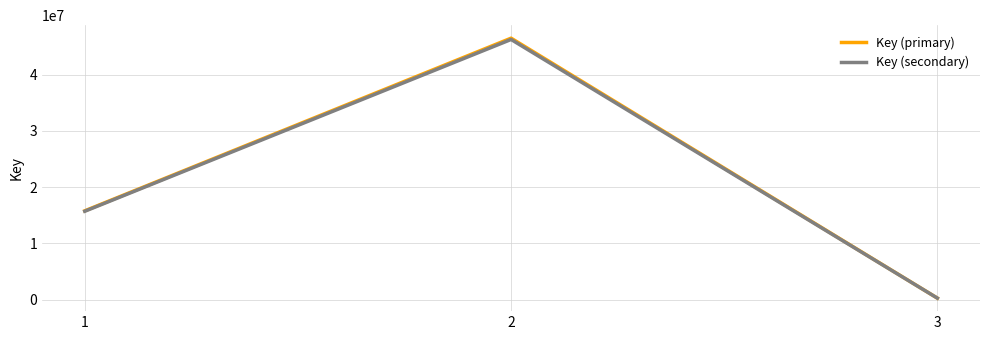

What is the difference between the Key (primary) values at 1 and 3?

15522643.0